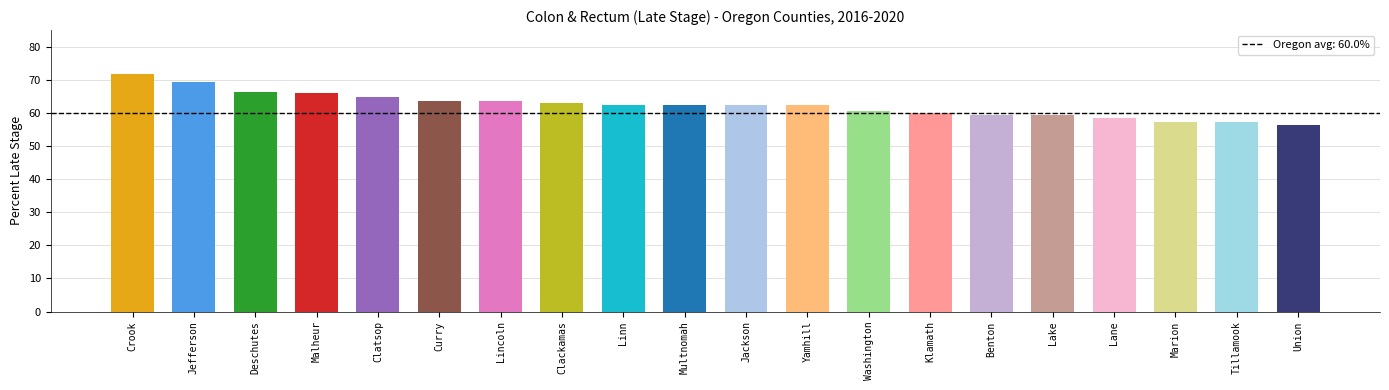

The chart shows a value of 59.5 at Benton. True or false?

True